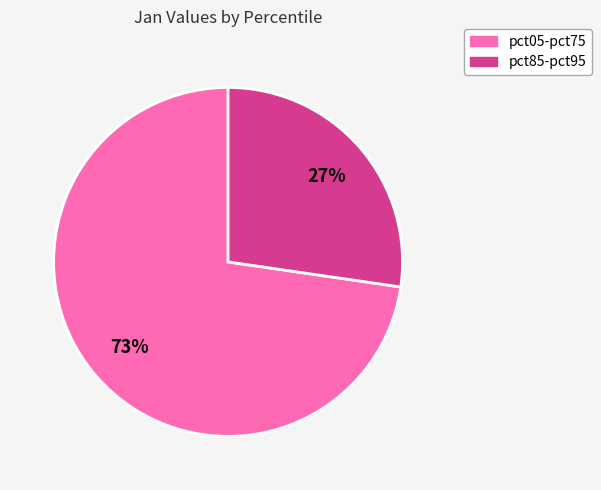

To the nearest percent, what is the combined percentage of pct05-pct75 and pct85-pct95?

100%